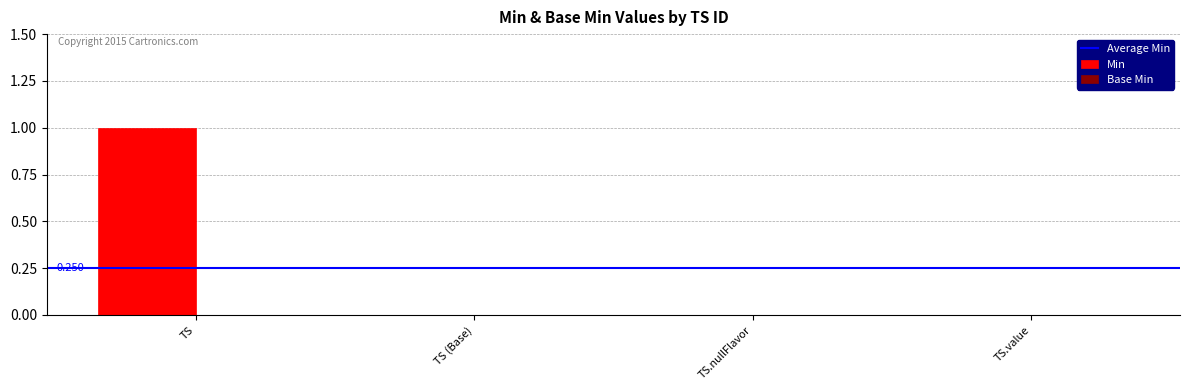

Read the value at TS.

1